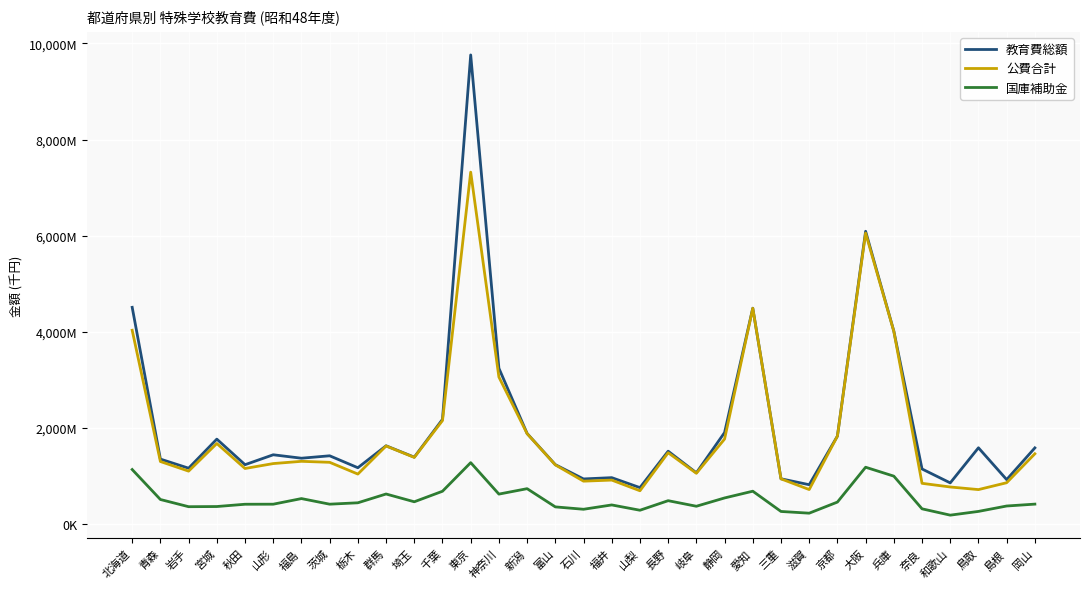

What is the lowest value of the 教育費総額 series?

748861